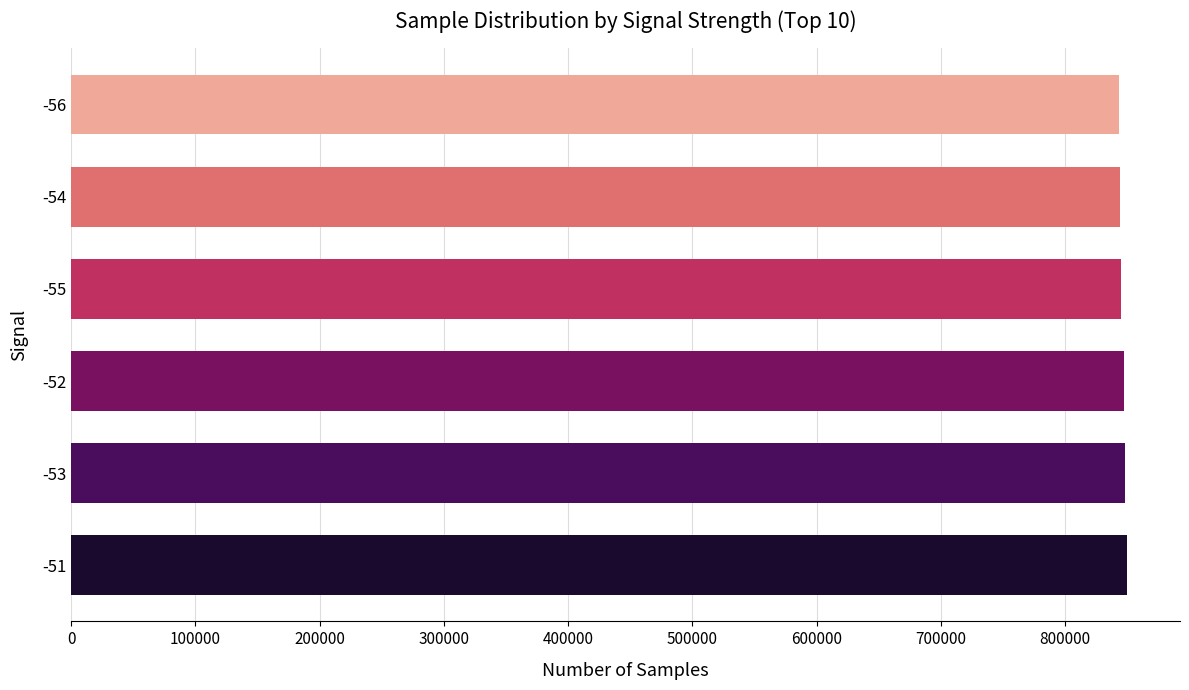

What is the sum of all values?

5078102